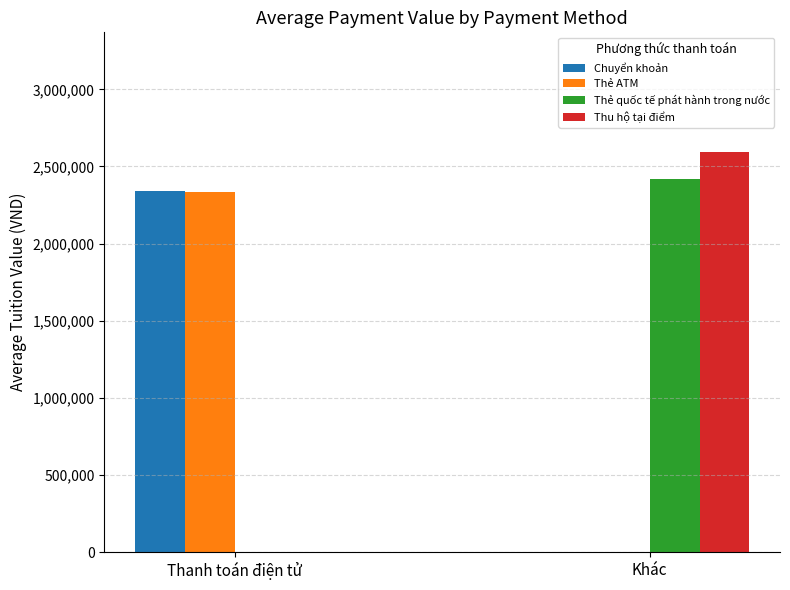

Are the bars grouped side by side (vs. stacked)?

Yes